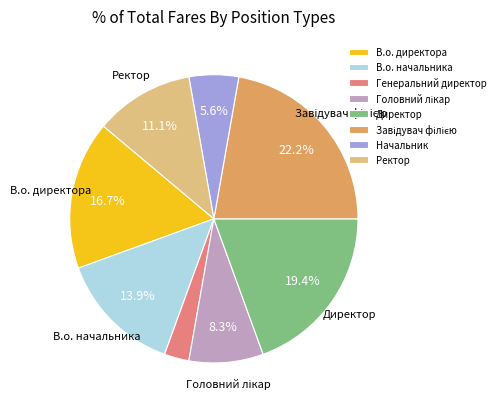

To the nearest percent, what is the average slice percentage?

12%